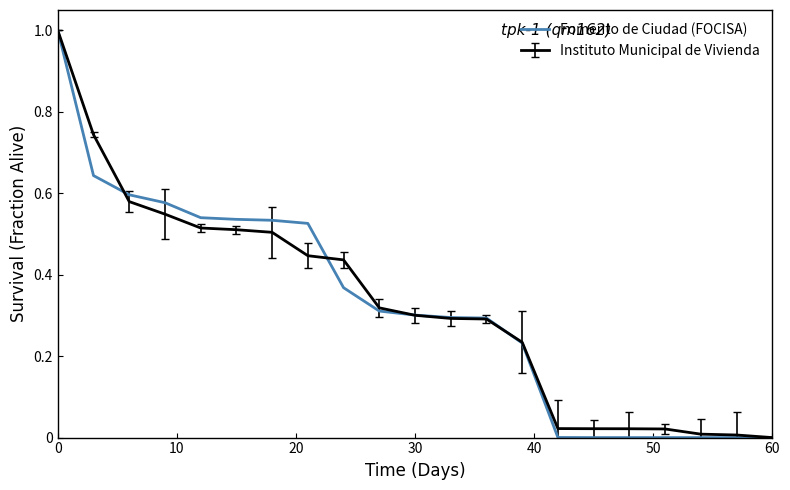

What is the greatest value displayed?

1.0